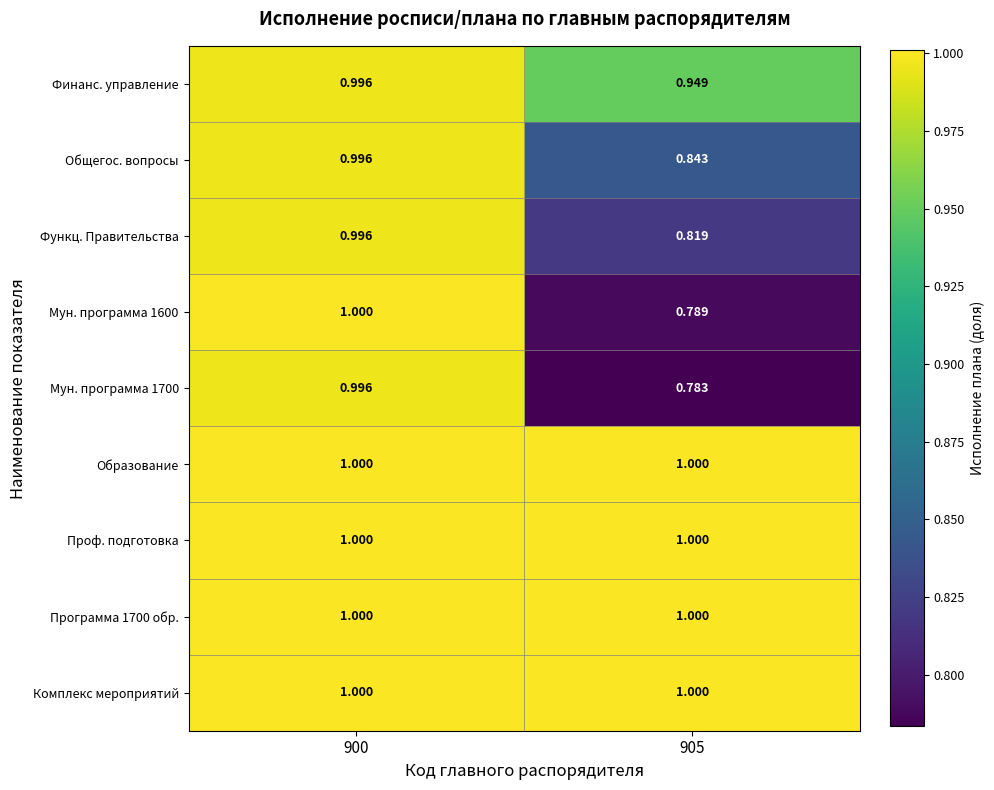

Is the value of Финанс. управление at 905 greater than the value of Мун. программа 1600 at 900?

No